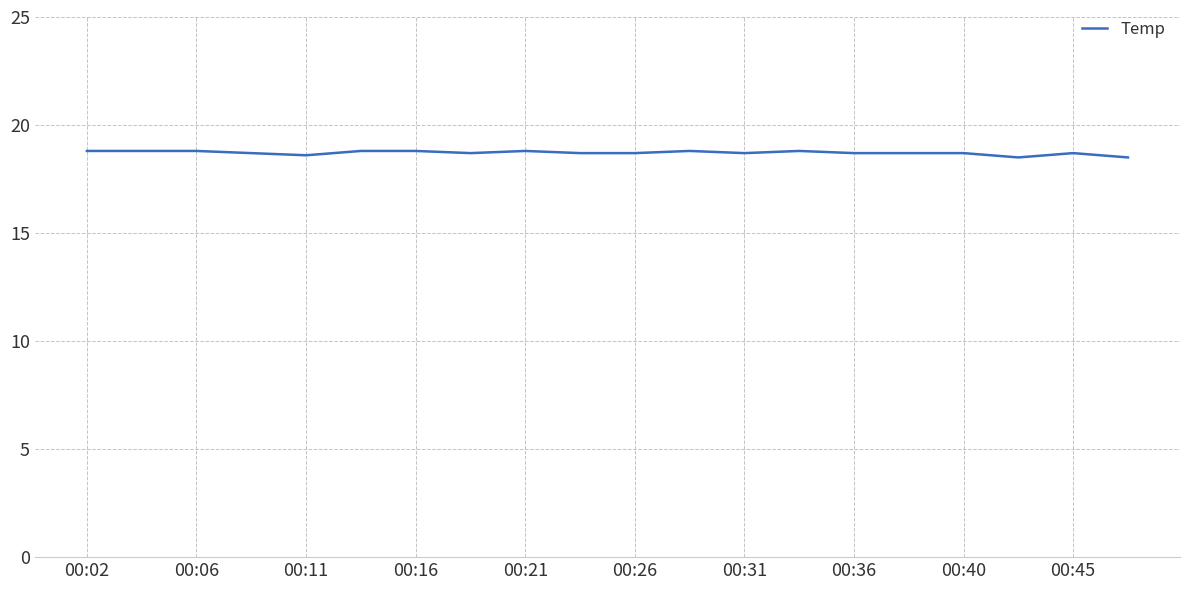

What is the difference between the maximum and second lowest values?

0.3